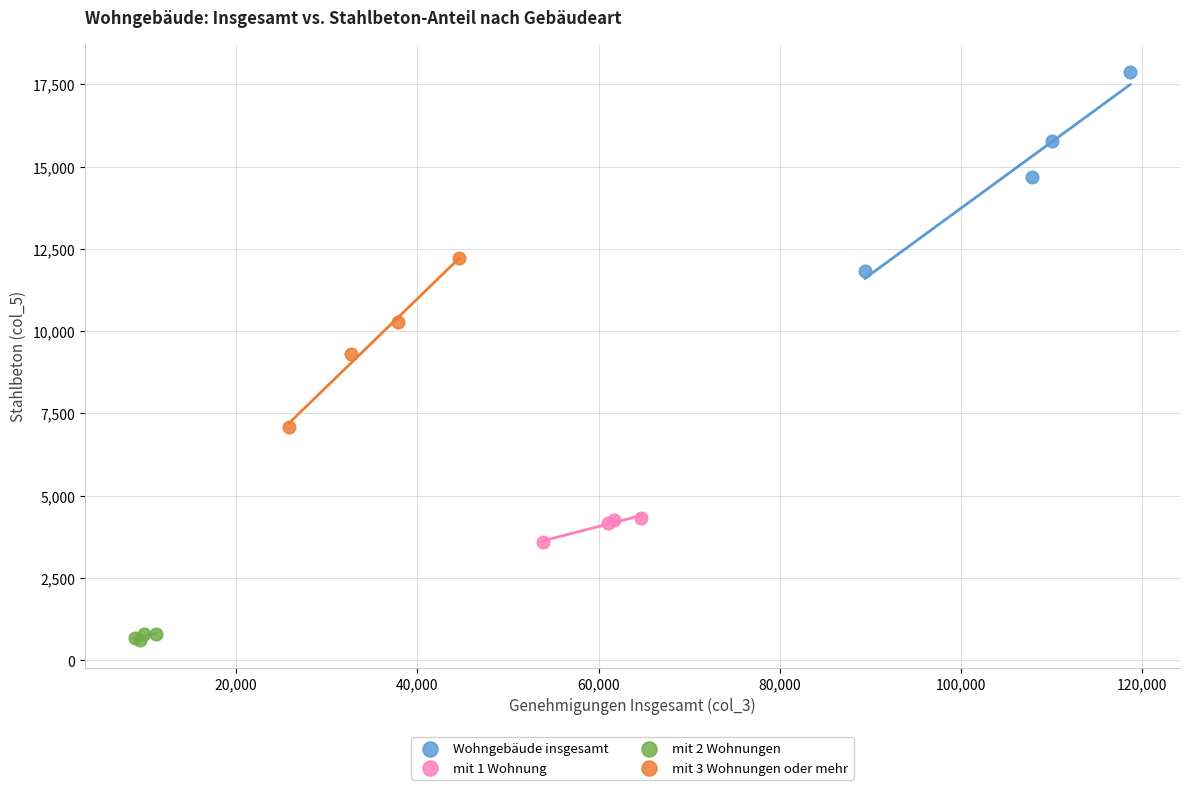

Which series has the widest spread of Y values?

Wohngebäude insgesamt